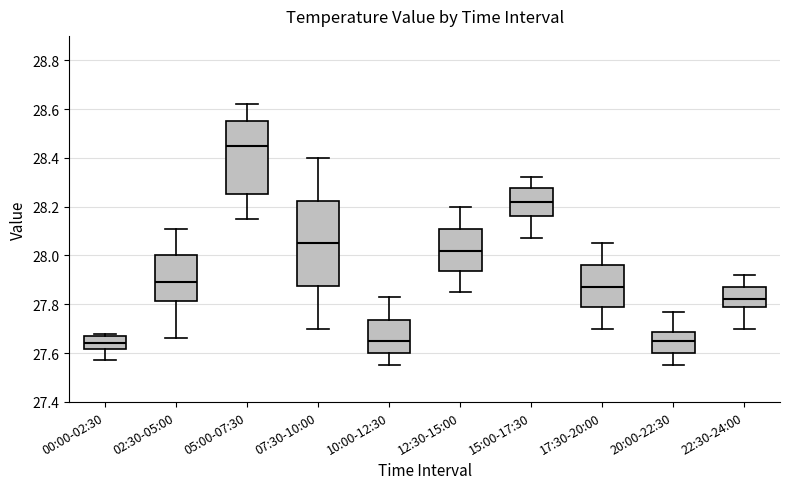

Where does the lower whisker of the box for 20:00-22:30 end on the y-axis? The values are not printed on the chart, so give them approximately, as read against the axis.

27.56